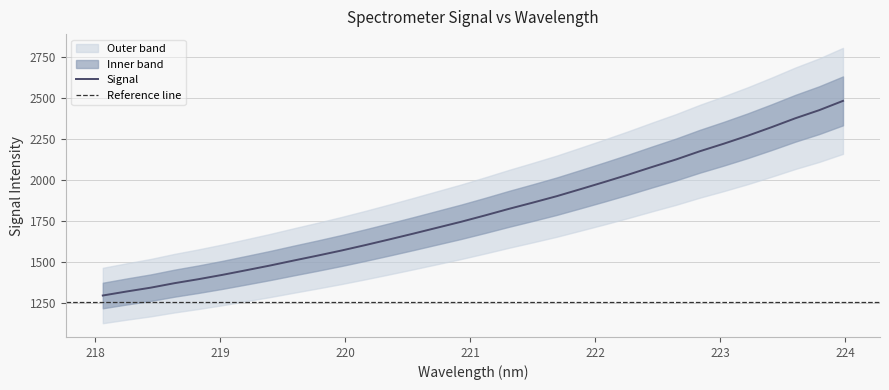

What is the highest value of the Signal series?

2483.3